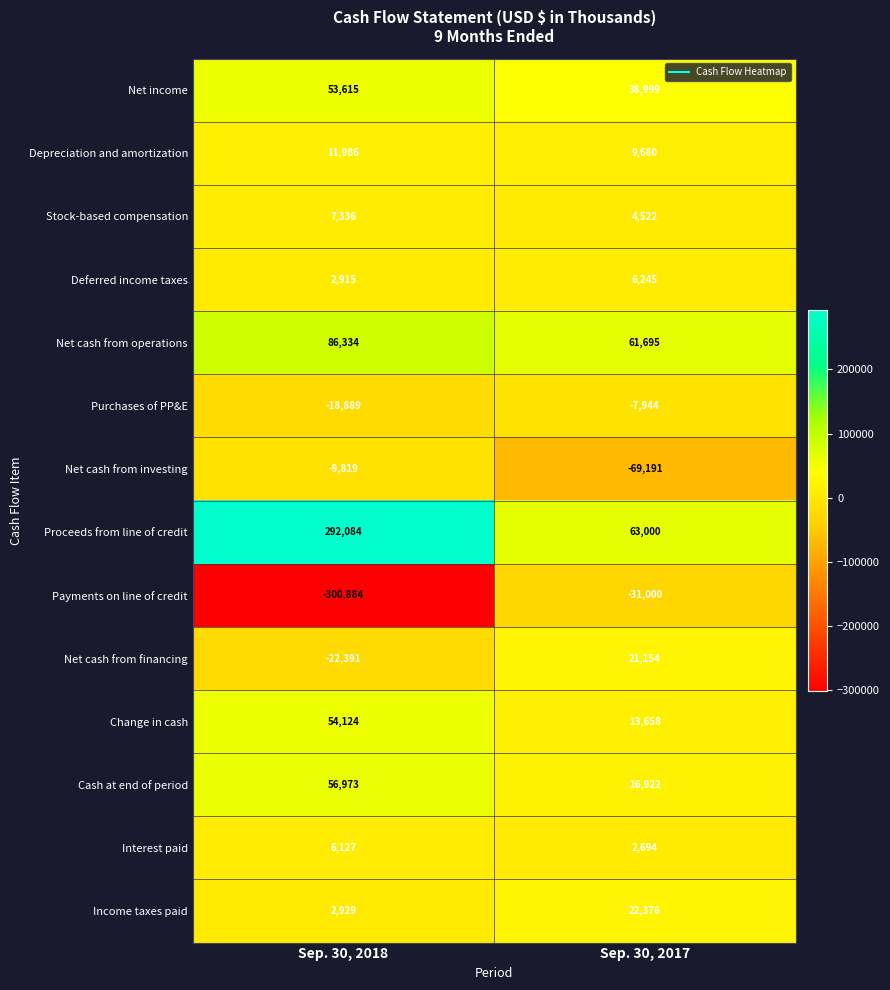

How many data points does each series have?

2